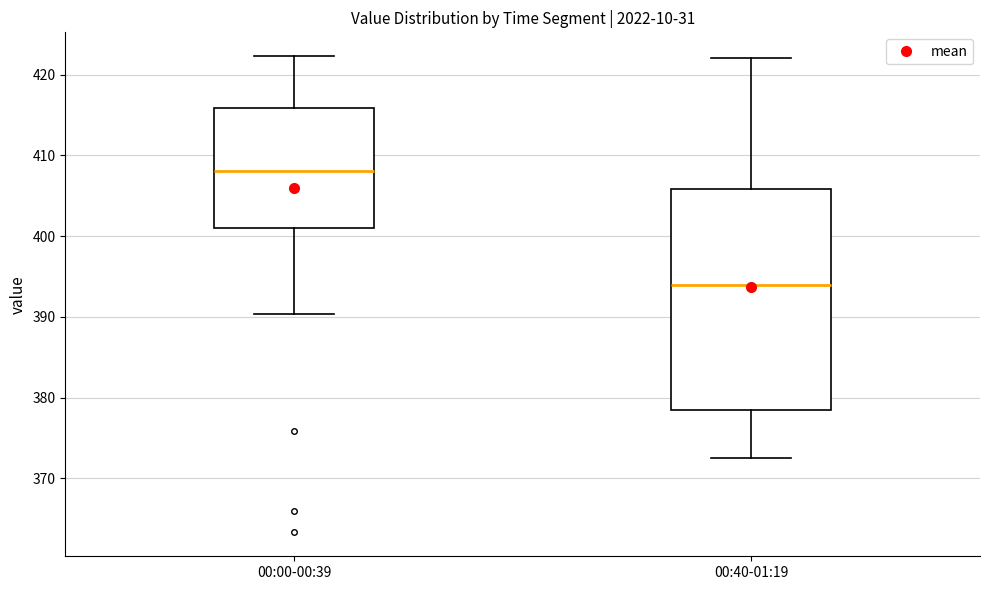

Comparing the boxes themselves (not the whiskers), which one is the tallest?

00:40-01:19